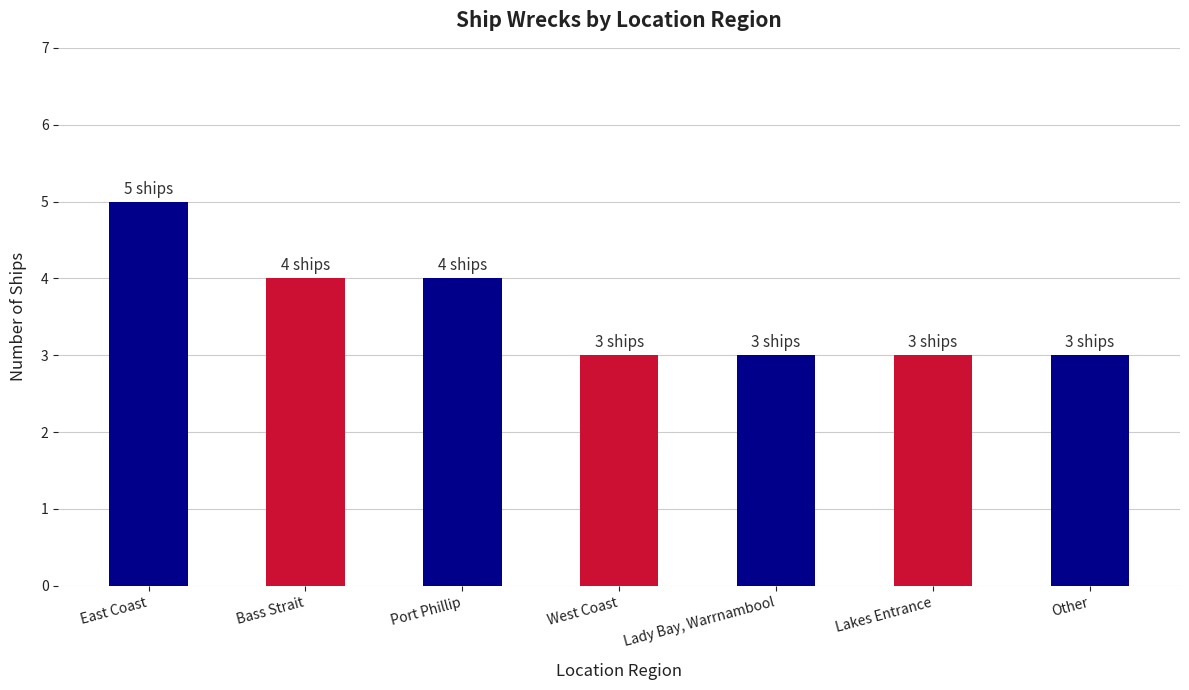

What is the maximum value shown in the chart?

5